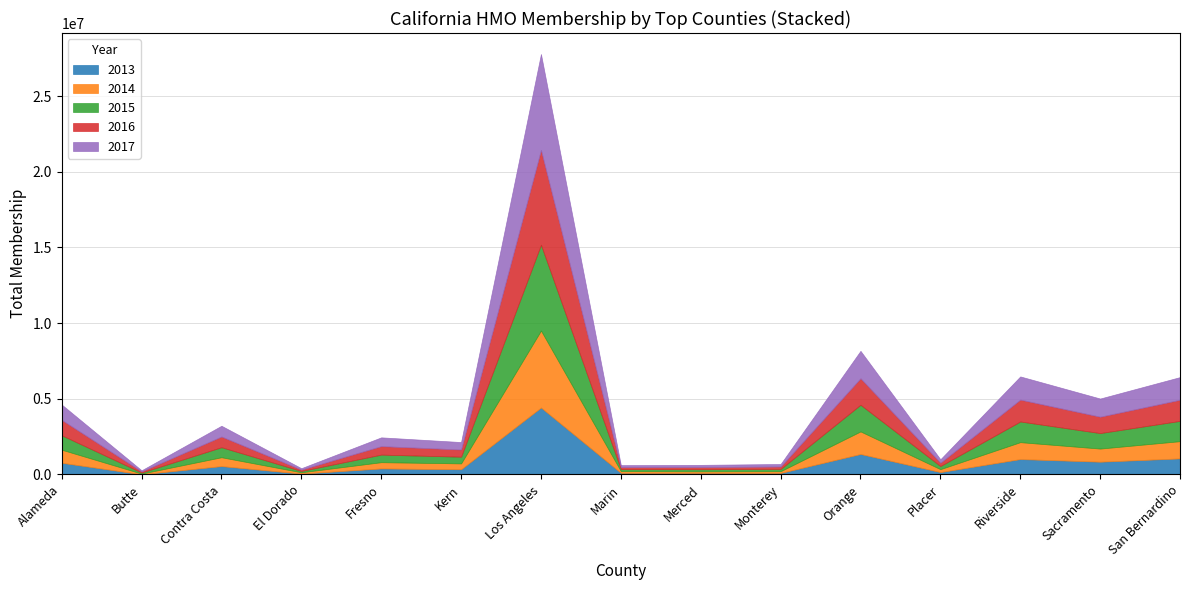

Reading left to right, list all the values displayed in this chart.

2013: 773276	12066	552785	57556	397480	344067	4423832	106822	98630	99977	1352323	157360	1016786	843439	1060737
2014: 862406	44420	585453	86364	412518	386264	5087047	113901	108023	115579	1491432	192605	1117166	866518	1138910
2015: 954674	70342	660874	85468	501149	442118	5673404	129226	139068	147464	1762536	205418	1366500	1024827	1340646
2016: 1018172	73853	707585	89760	560034	475793	6263273	134660	140977	160443	1751253	220339	1446927	1082273	1397236
2017: 1010741	73599	711202	93743	579940	491892	6338179	133187	147191	166490	1811193	227154	1530821	1200266	1497344